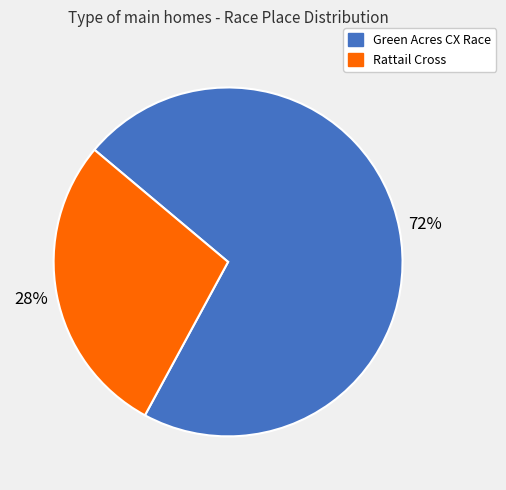

Combined, do Rattail Cross and Green Acres CX Race account for over 50%?

Yes